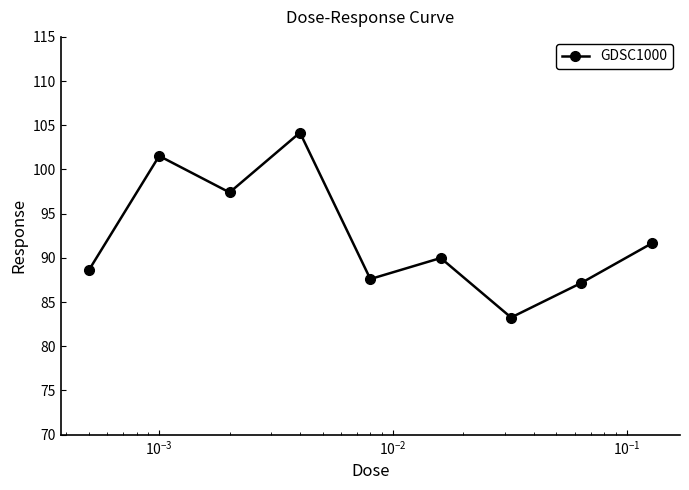

What is the greatest value displayed?

104.2